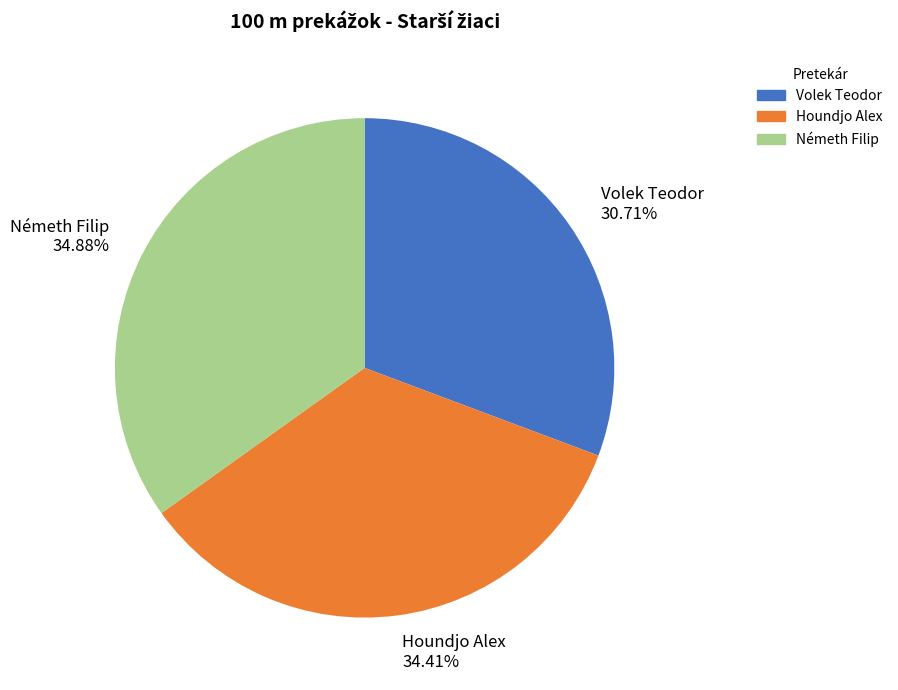

What percentage is the Volek Teodor slice, to the nearest percent?

31%